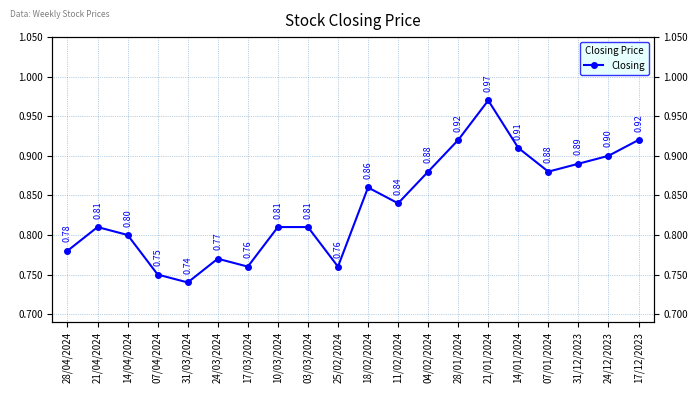

What is the average value?

0.8